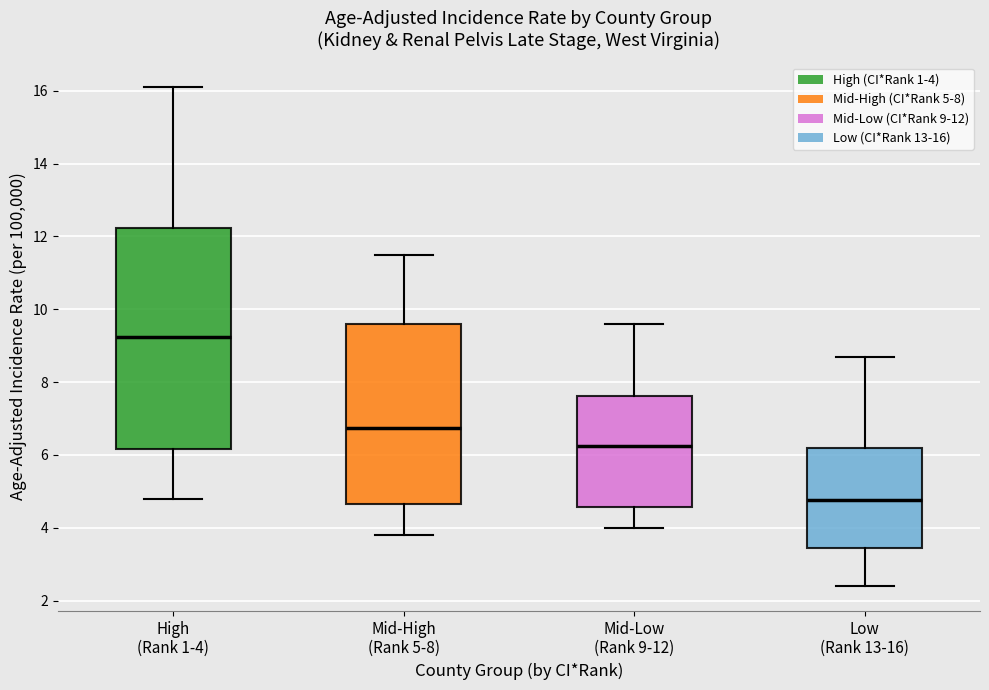

Reading left to right, read every box against the y-axis: the position of its median line, the range the box covers, and the ends of its whiskers. The values are not printed on the chart, so give them approximately, as read against the axis.

High (Rank 1-4): median 9.2, box 6.2 to 12.2, whiskers 4.8 to 16.2
Mid-High (Rank 5-8): median 6.8, box 4.6 to 9.6, whiskers 3.8 to 11.6
Mid-Low (Rank 9-12): median 6.2, box 4.6 to 7.6, whiskers 4.0 to 9.6
Low (Rank 13-16): median 4.8, box 3.4 to 6.2, whiskers 2.4 to 8.8